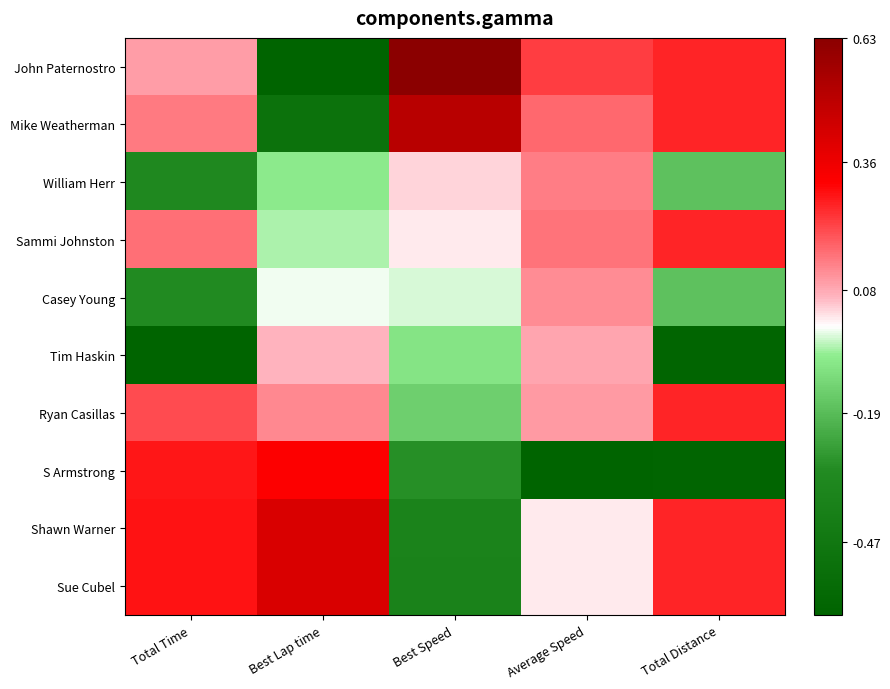

Between Average Speed and Best Speed, which is larger?

Best Speed